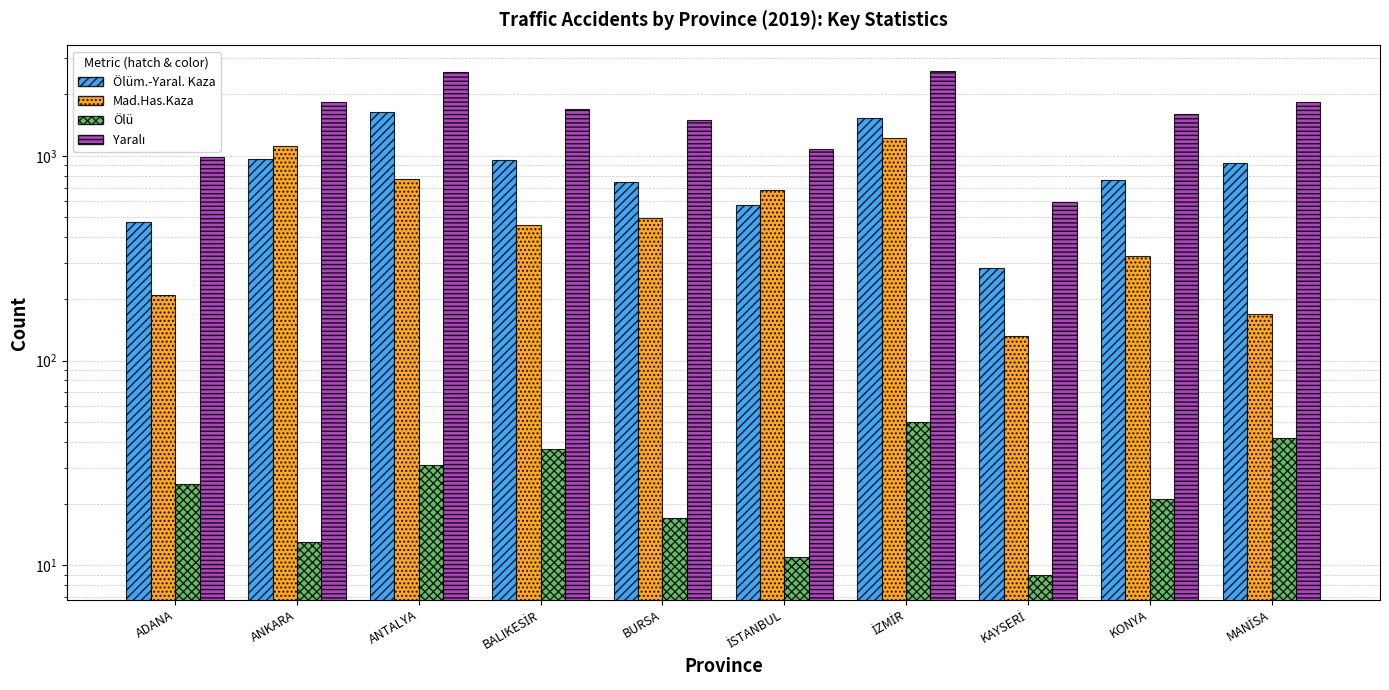

Reading left to right, transcribe all the data shown in this chart.

Ölüm.-Yaral. Kaza: ADANA=474	ANKARA=961	ANTALYA=1630	BALIKESİR=951	BURSA=741	İSTANBUL=574	İZMİR=1531	KAYSERİ=284	KONYA=761	MANİSA=921
Mad.Has.Kaza: ADANA=210	ANKARA=1115	ANTALYA=768	BALIKESİR=458	BURSA=496	İSTANBUL=679	İZMİR=1222	KAYSERİ=132	KONYA=323	MANİSA=169
Ölü: ADANA=25	ANKARA=13	ANTALYA=31	BALIKESİR=37	BURSA=17	İSTANBUL=11	İZMİR=50	KAYSERİ=9	KONYA=21	MANİSA=42
Yaralı: ADANA=982	ANKARA=1829	ANTALYA=2577	BALIKESİR=1693	BURSA=1494	İSTANBUL=1075	İZMİR=2610	KAYSERİ=596	KONYA=1604	MANİSA=1828